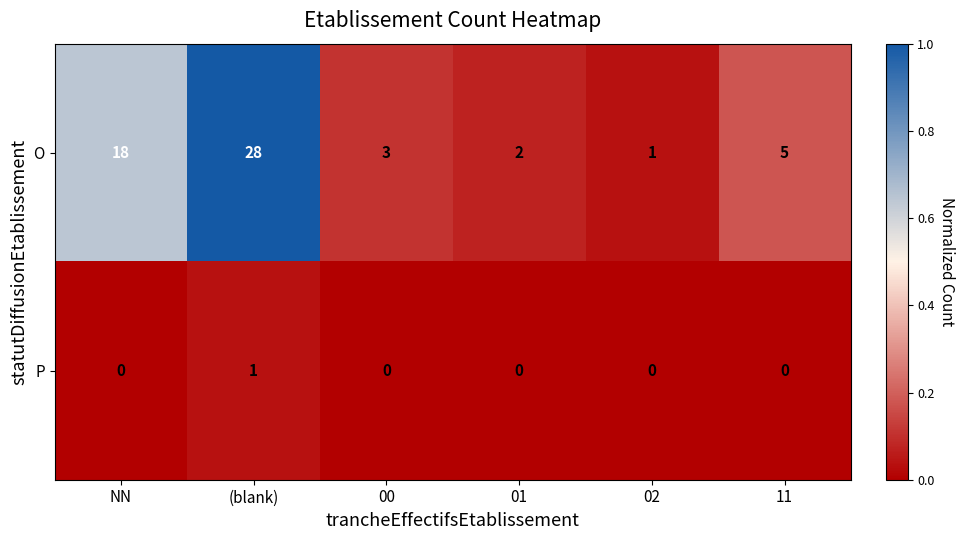

What is the total value across all series at 00?

3